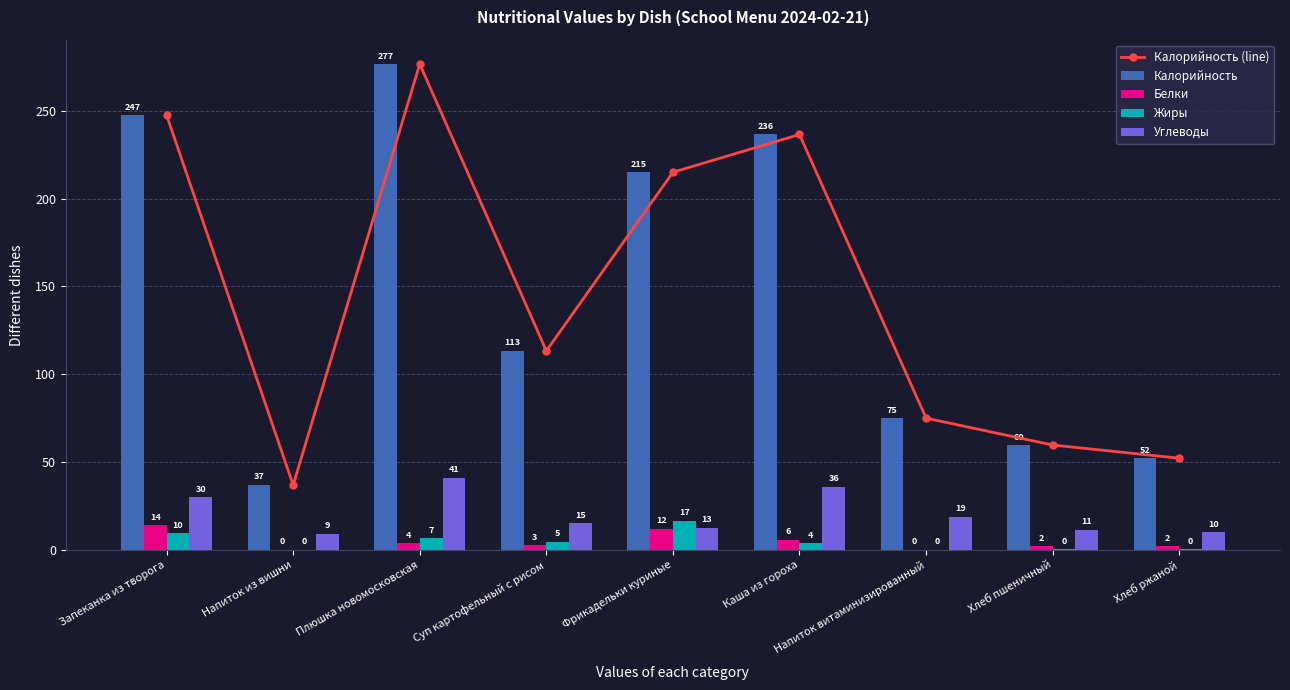

What are all the series names shown in the legend?

Калорийность (line), Калорийность, Белки, Жиры, Углеводы